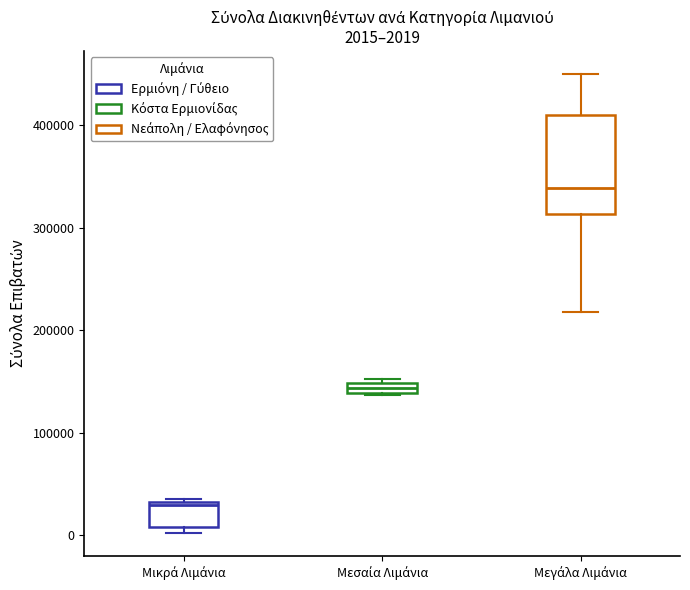

Which box's median line is the highest?

Μεγάλα Λιμάνια